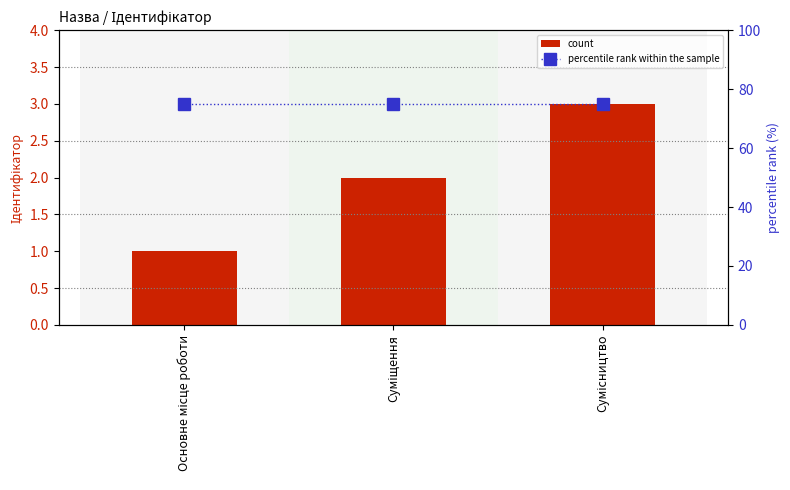

What position from the right is Суміщення?

2